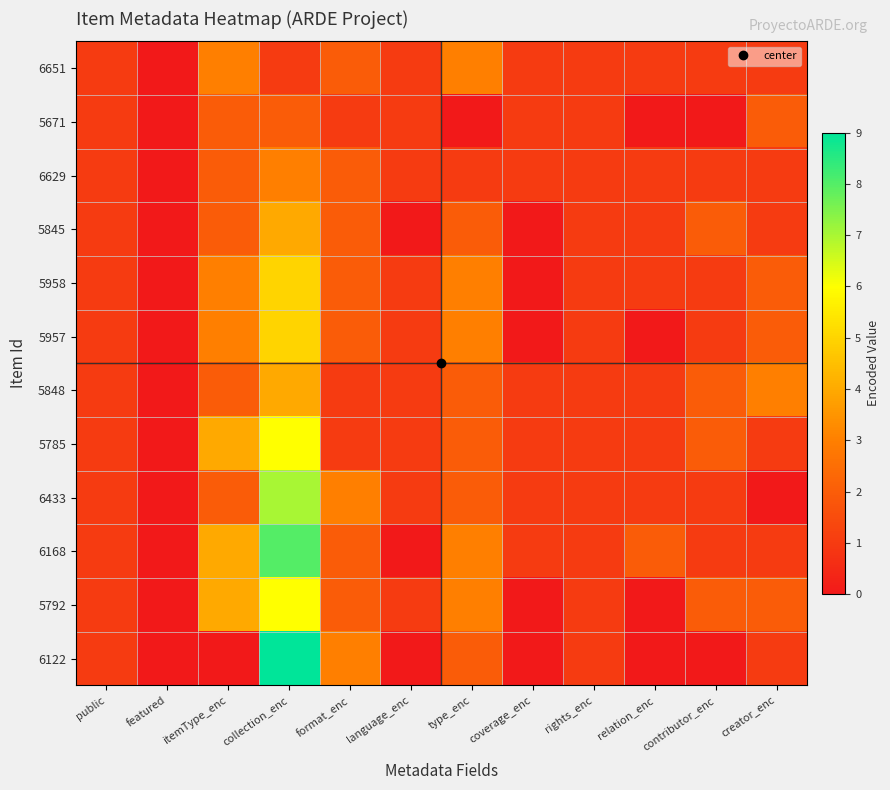

Reading right to left, what are all the values shown in this chart?

6651: creator_enc=1	contributor_enc=1	relation_enc=1	rights_enc=1	coverage_enc=1	type_enc=3	language_enc=1	format_enc=2	collection_enc=1	itemType_enc=3	featured=0	public=1
5671: creator_enc=2	contributor_enc=0	relation_enc=0	rights_enc=1	coverage_enc=1	type_enc=0	language_enc=1	format_enc=1	collection_enc=2	itemType_enc=2	featured=0	public=1
6629: creator_enc=1	contributor_enc=1	relation_enc=1	rights_enc=1	coverage_enc=1	type_enc=1	language_enc=1	format_enc=2	collection_enc=3	itemType_enc=2	featured=0	public=1
5845: creator_enc=1	contributor_enc=2	relation_enc=1	rights_enc=1	coverage_enc=0	type_enc=2	language_enc=0	format_enc=2	collection_enc=4	itemType_enc=2	featured=0	public=1
5958: creator_enc=2	contributor_enc=1	relation_enc=1	rights_enc=1	coverage_enc=0	type_enc=3	language_enc=1	format_enc=2	collection_enc=5	itemType_enc=3	featured=0	public=1
5957: creator_enc=2	contributor_enc=1	relation_enc=0	rights_enc=1	coverage_enc=0	type_enc=3	language_enc=1	format_enc=2	collection_enc=5	itemType_enc=3	featured=0	public=1
5848: creator_enc=3	contributor_enc=2	relation_enc=1	rights_enc=1	coverage_enc=1	type_enc=2	language_enc=1	format_enc=1	collection_enc=4	itemType_enc=2	featured=0	public=1
5785: creator_enc=1	contributor_enc=2	relation_enc=1	rights_enc=1	coverage_enc=1	type_enc=2	language_enc=1	format_enc=1	collection_enc=6	itemType_enc=4	featured=0	public=1
6433: creator_enc=0	contributor_enc=1	relation_enc=1	rights_enc=1	coverage_enc=1	type_enc=2	language_enc=1	format_enc=3	collection_enc=7	itemType_enc=2	featured=0	public=1
6168: creator_enc=1	contributor_enc=1	relation_enc=2	rights_enc=1	coverage_enc=1	type_enc=3	language_enc=0	format_enc=2	collection_enc=8	itemType_enc=4	featured=0	public=1
5792: creator_enc=2	contributor_enc=2	relation_enc=0	rights_enc=1	coverage_enc=0	type_enc=3	language_enc=1	format_enc=2	collection_enc=6	itemType_enc=4	featured=0	public=1
6122: creator_enc=1	contributor_enc=0	relation_enc=0	rights_enc=1	coverage_enc=0	type_enc=2	language_enc=0	format_enc=3	collection_enc=9	itemType_enc=0	featured=0	public=1